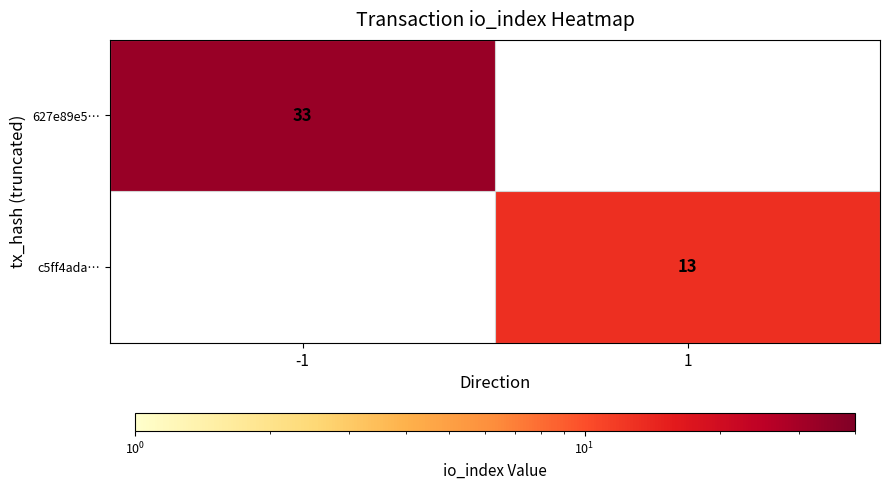

What is the maximum value shown in the chart?

33.0